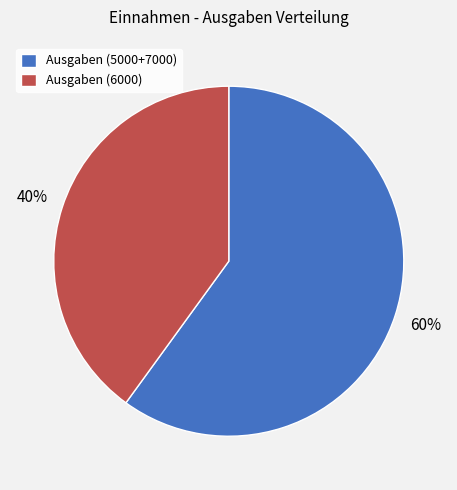

Between Ausgaben (5000+7000) and Ausgaben (6000), which is larger?

Ausgaben (5000+7000)